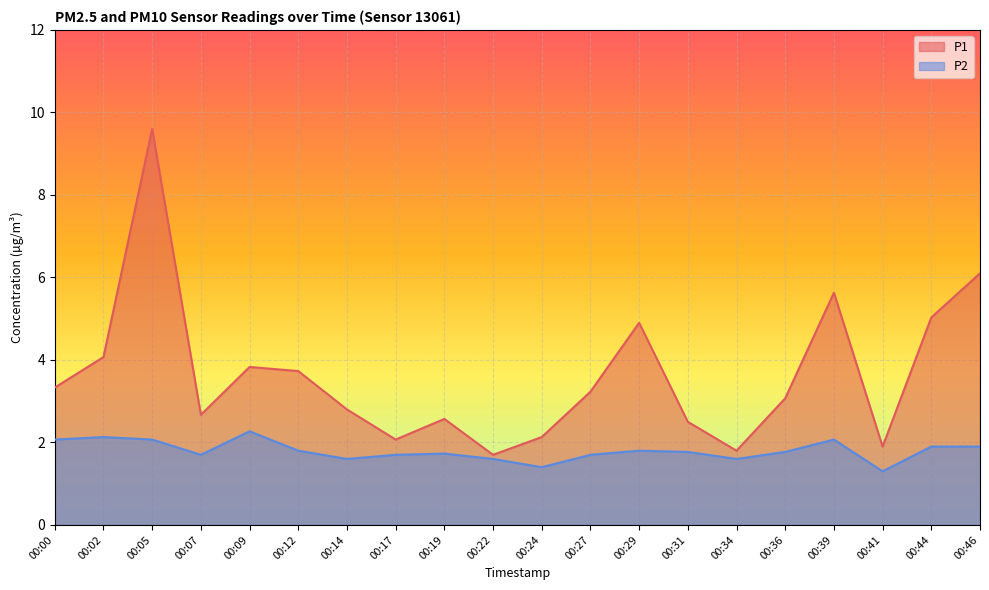

Which label corresponds to the smallest value in the chart?

00:41